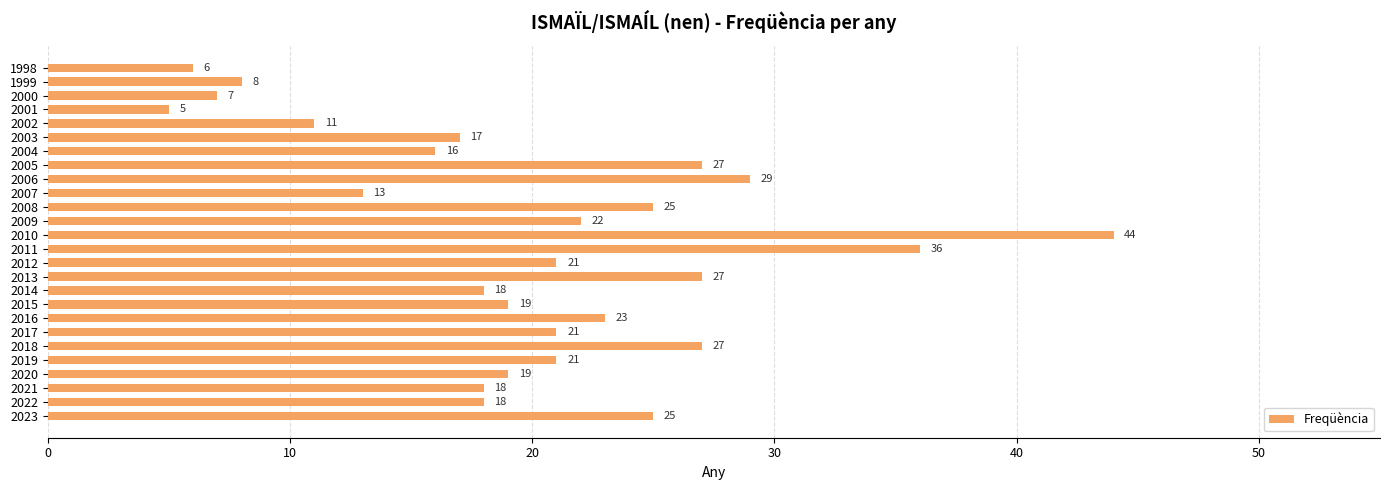

What is the sum of all values?

523